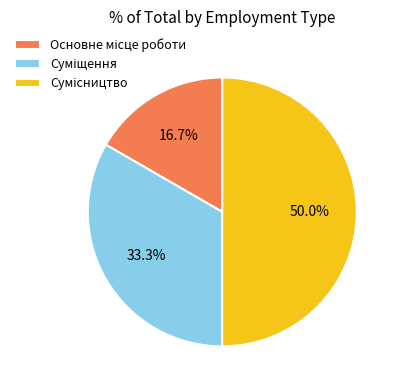

Count the number of slices in the pie.

3